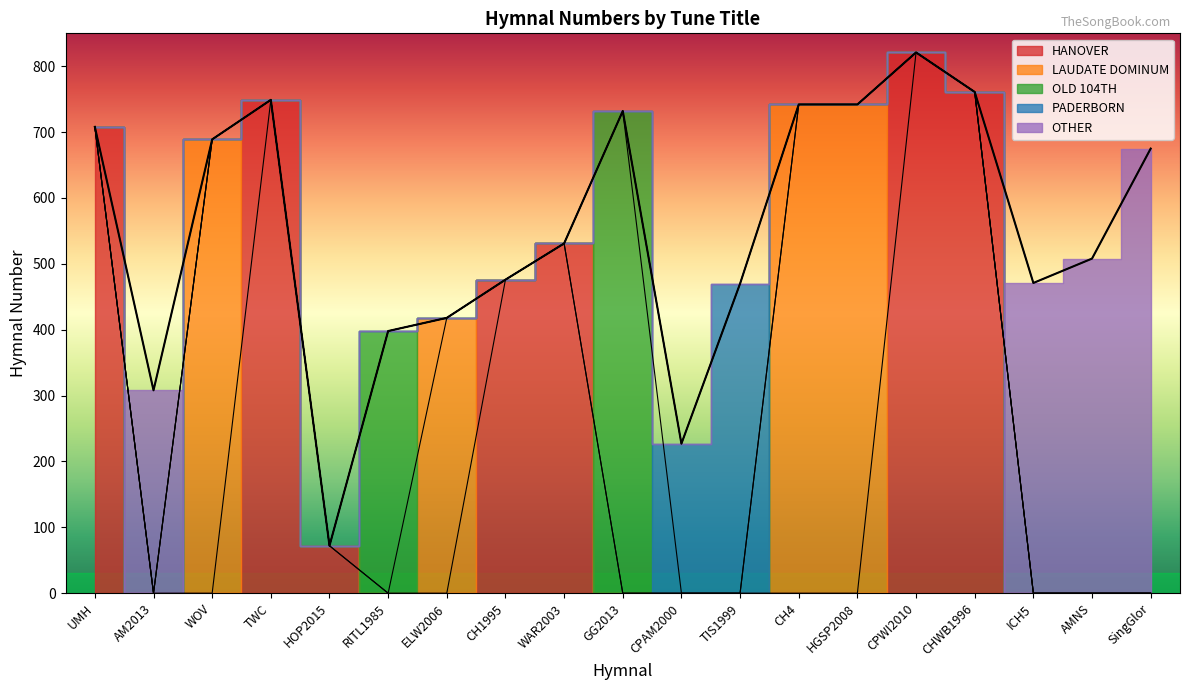

What is the maximum value shown in the chart?

821